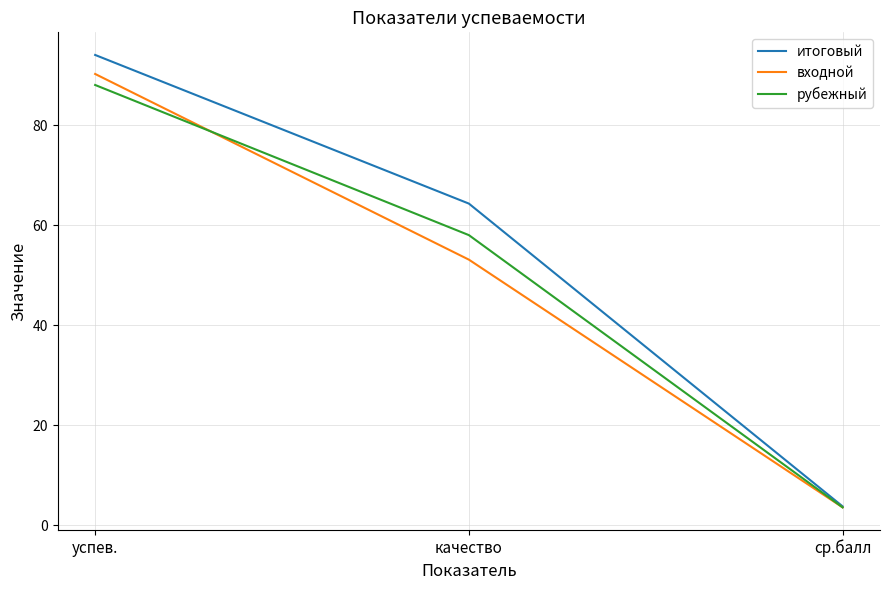

At which label is рубежный closest to 45?

качество